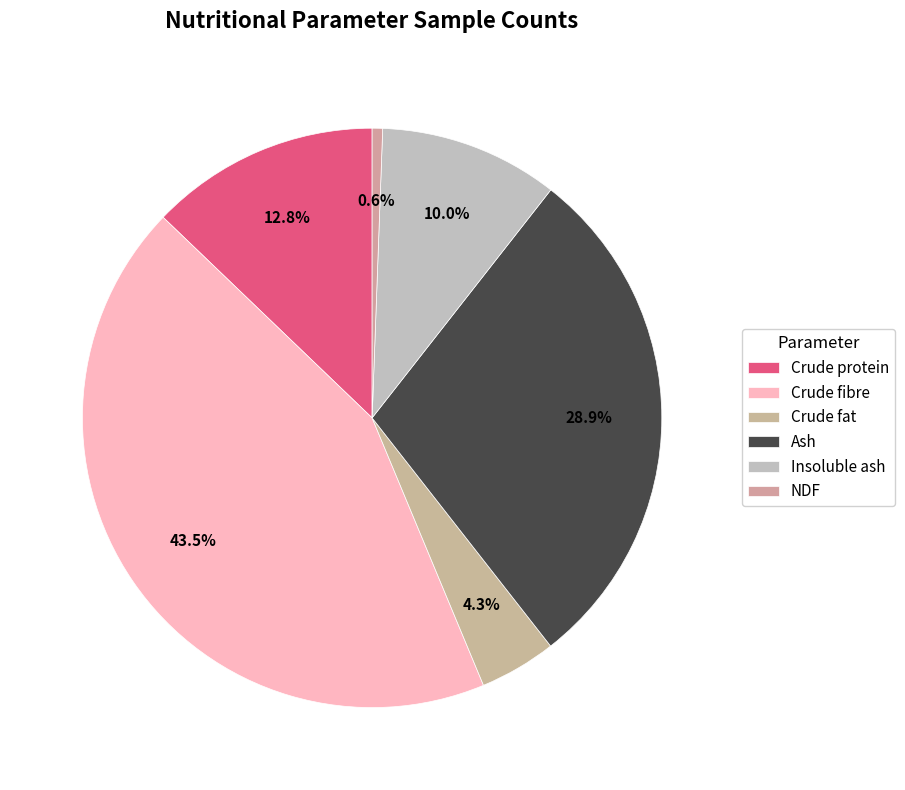

To the nearest percent, what is the difference between the largest and smallest slice percentages?

43%